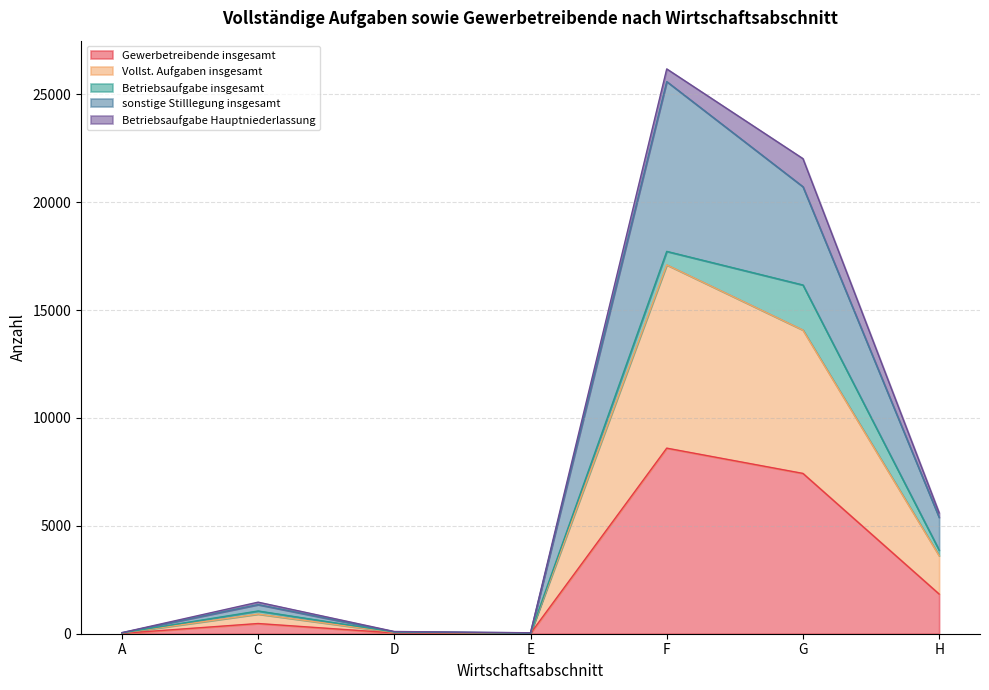

True or false: Gewerbetreibende insgesamt and Vollst. Aufgaben insgesamt cross at least once.

False